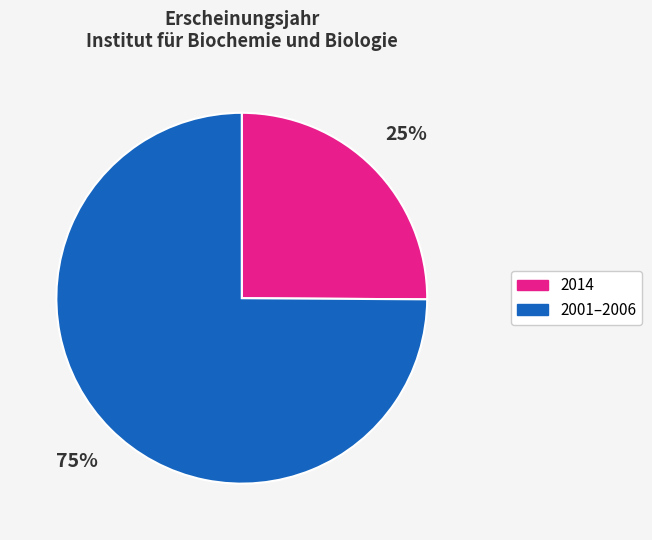

Is the sum of 2014 and 2001–2006 greater than half?

Yes